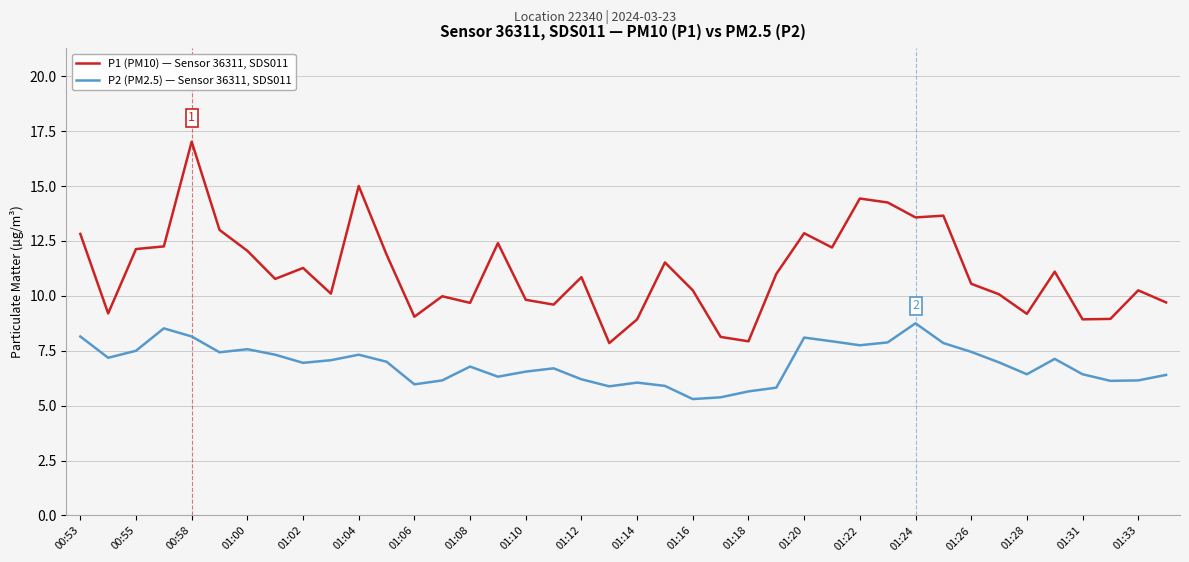

Which series has the largest range (max minus min)?

P1 (PM10) — Sensor 36311, SDS011